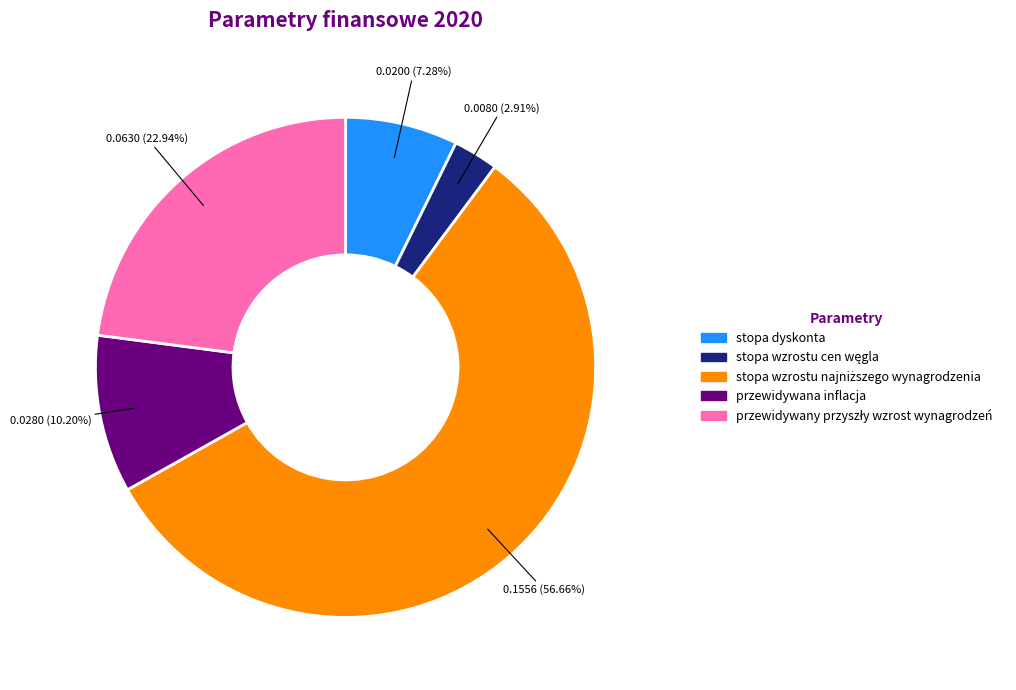

Count the number of slices in the pie.

5